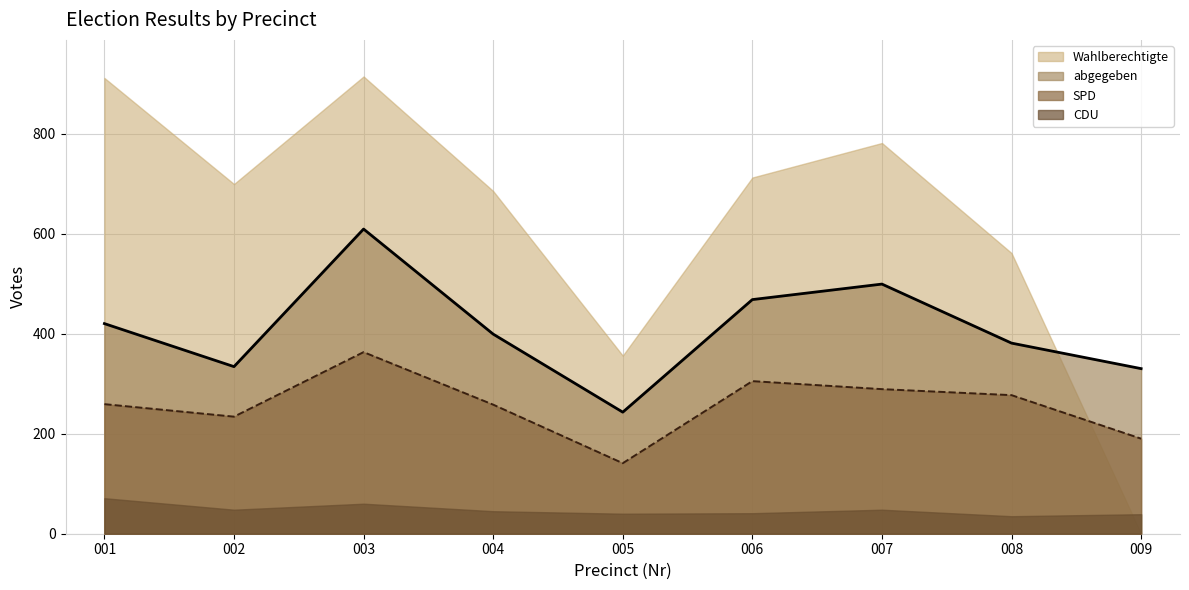

How many interior local peaks does the abgegeben series have?

2